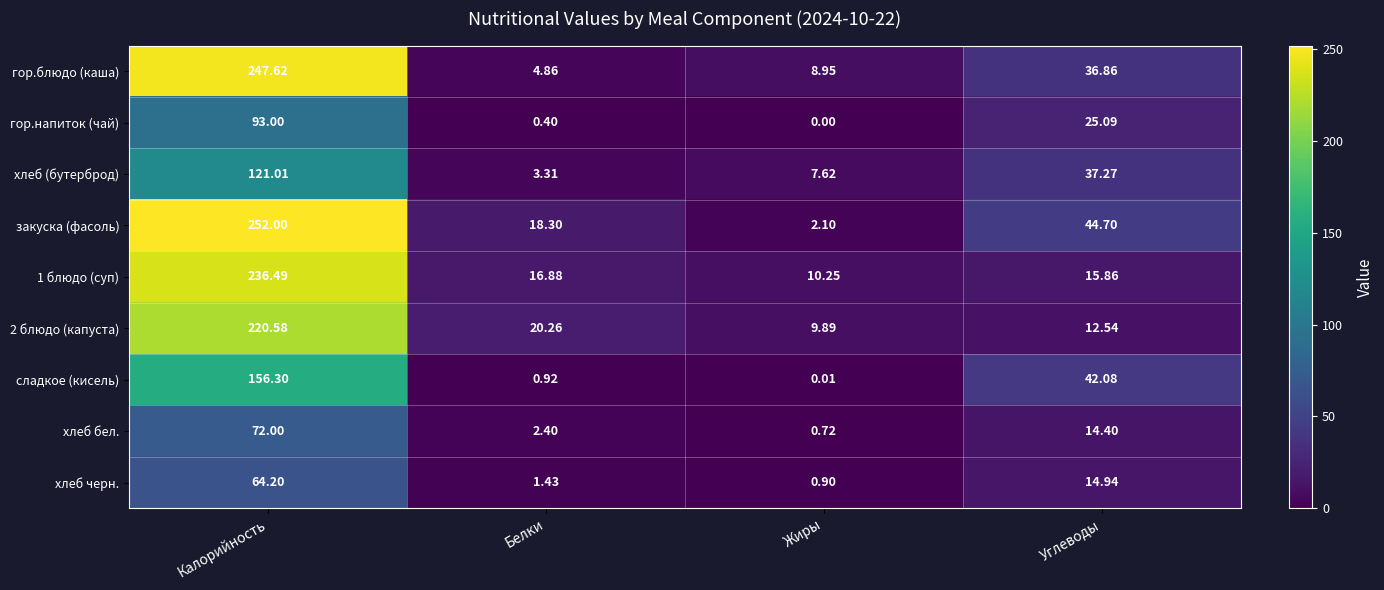

List the labels in order of хлеб бел. value, smallest first.

Жиры, Белки, Углеводы, Калорийность